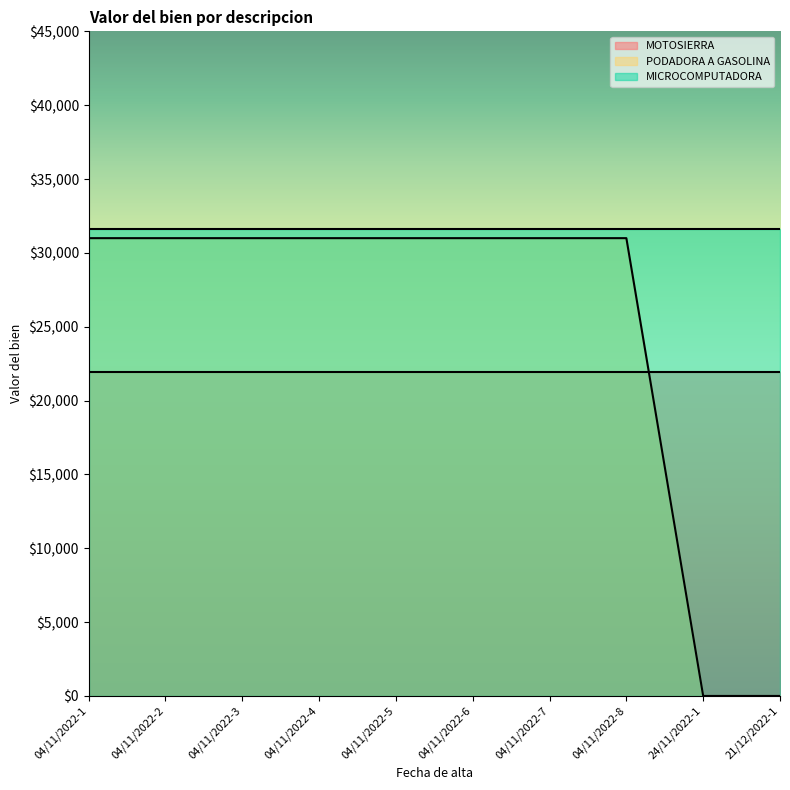

At 04/11/2022-7, list the series in order from smallest to largest.

MOTOSIERRA, PODADORA A GASOLINA, MICROCOMPUTADORA